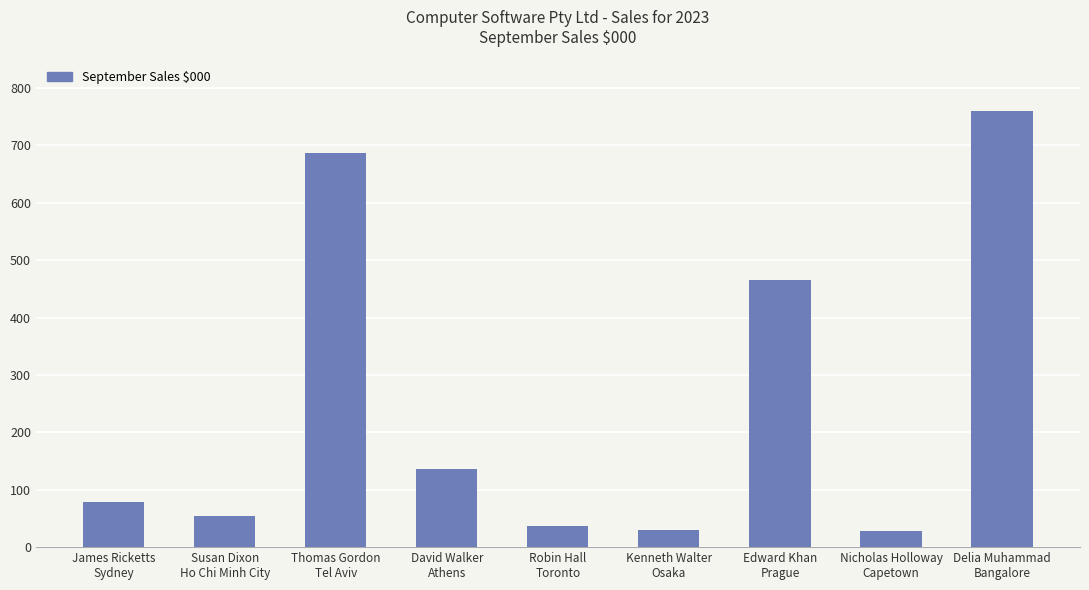

Between Kenneth Walter
Osaka and Susan Dixon
Ho Chi Minh City, which is larger?

Susan Dixon
Ho Chi Minh City